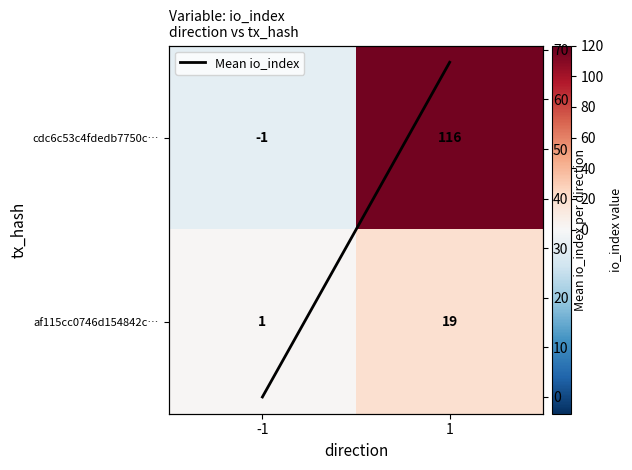

What is the sum of all cdc6c53c4fdedb7750c… values?

115.0